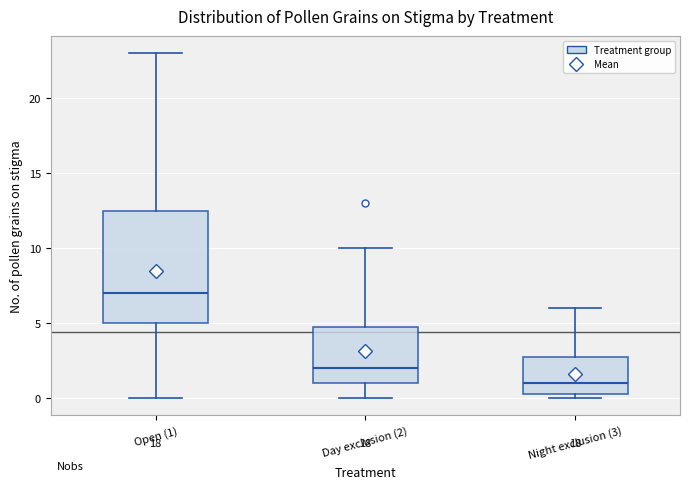

Which box has the lowest median line?

Night exclusion (3)